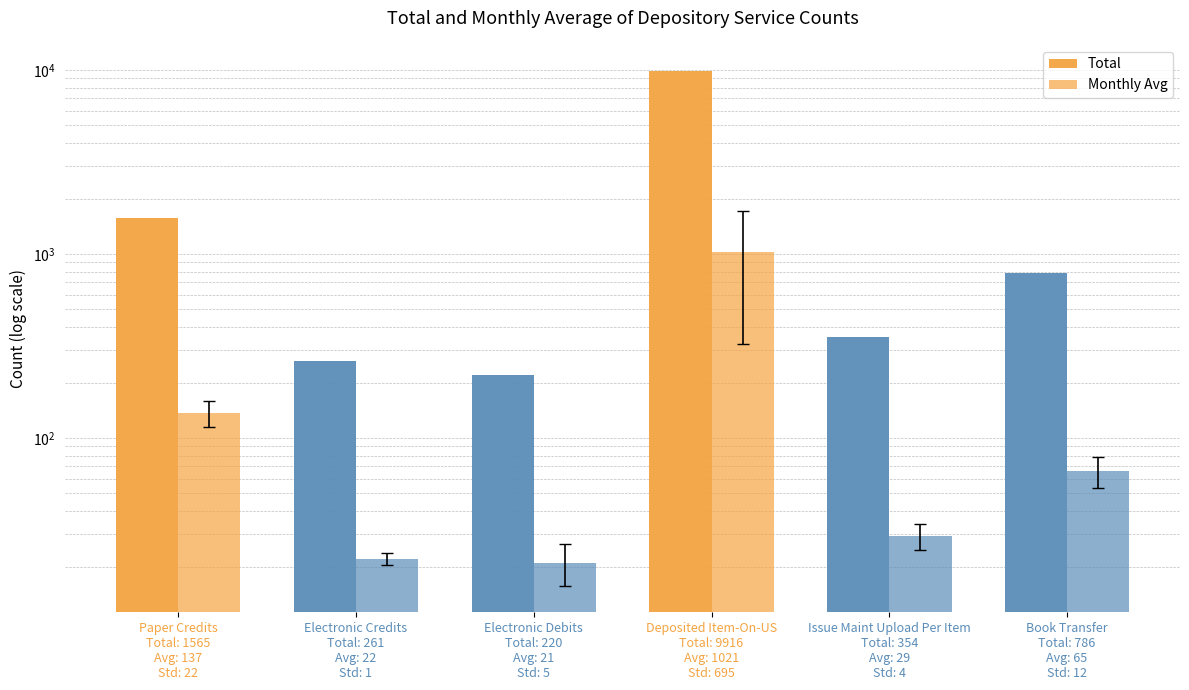

What is the value of the Total bar at the 2nd from the left?

261.0